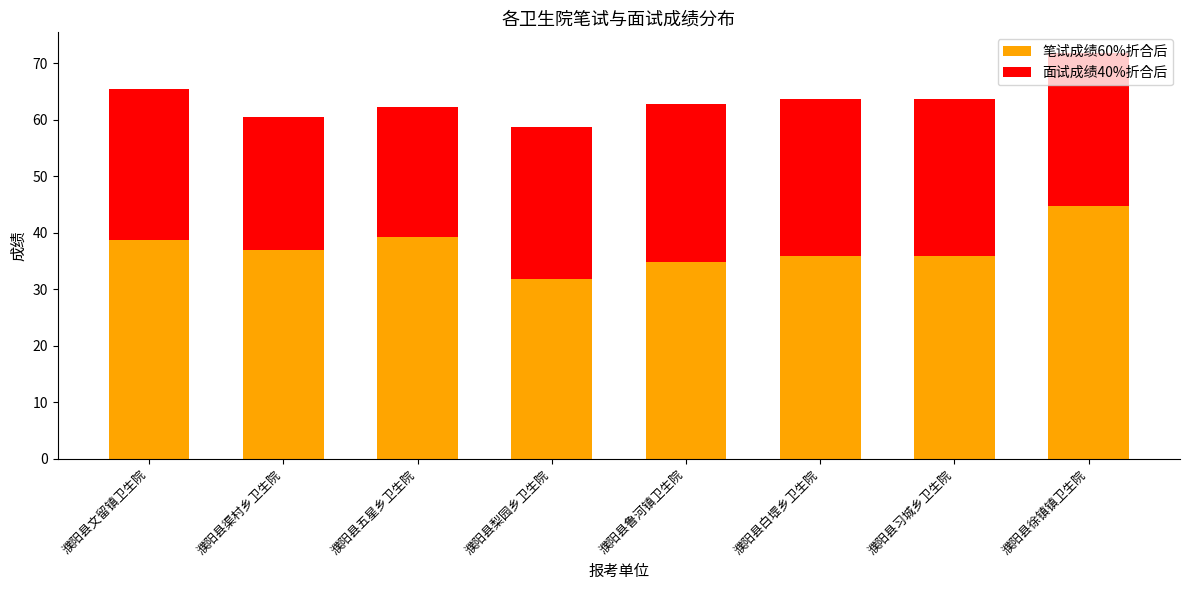

At which category is the sum across all series the highest?

濮阳县徐镇镇卫生院